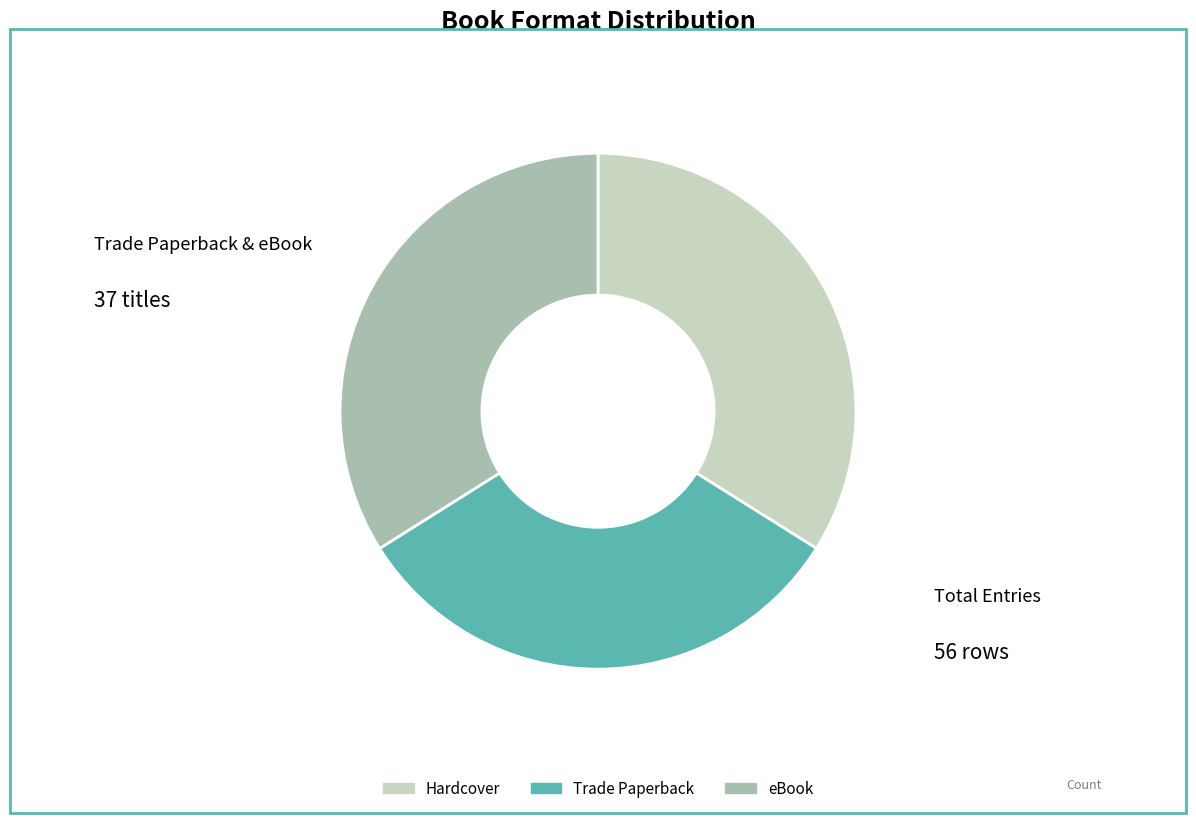

What is the smallest slice in the pie chart?

Trade Paperback